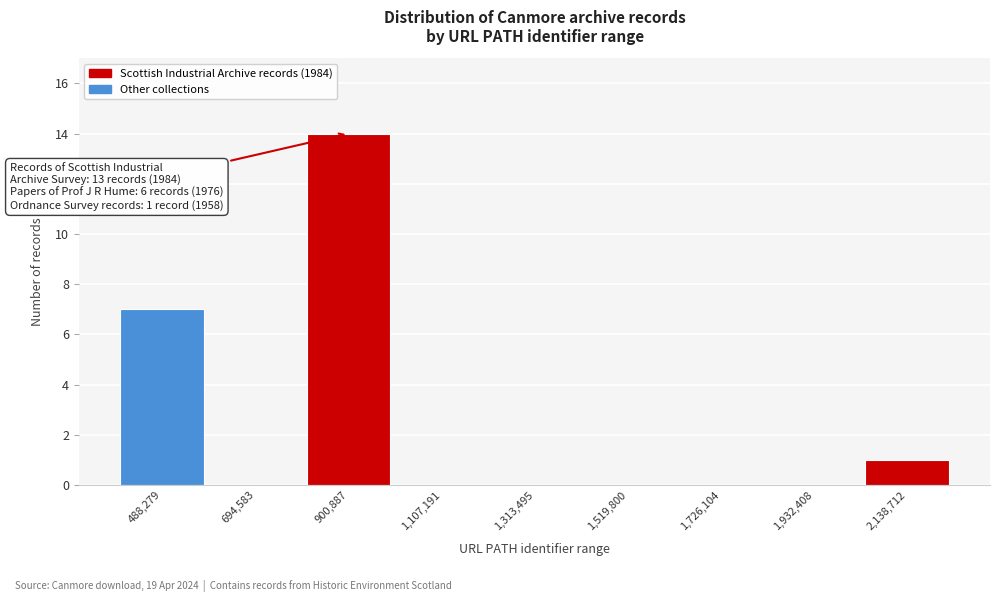

Reading left to right, list all the values displayed in this chart.

488,279=7	694,583=0	900,887=14	1,107,191=0	1,313,495=0	1,519,800=0	1,726,104=0	1,932,408=0	2,138,712=1